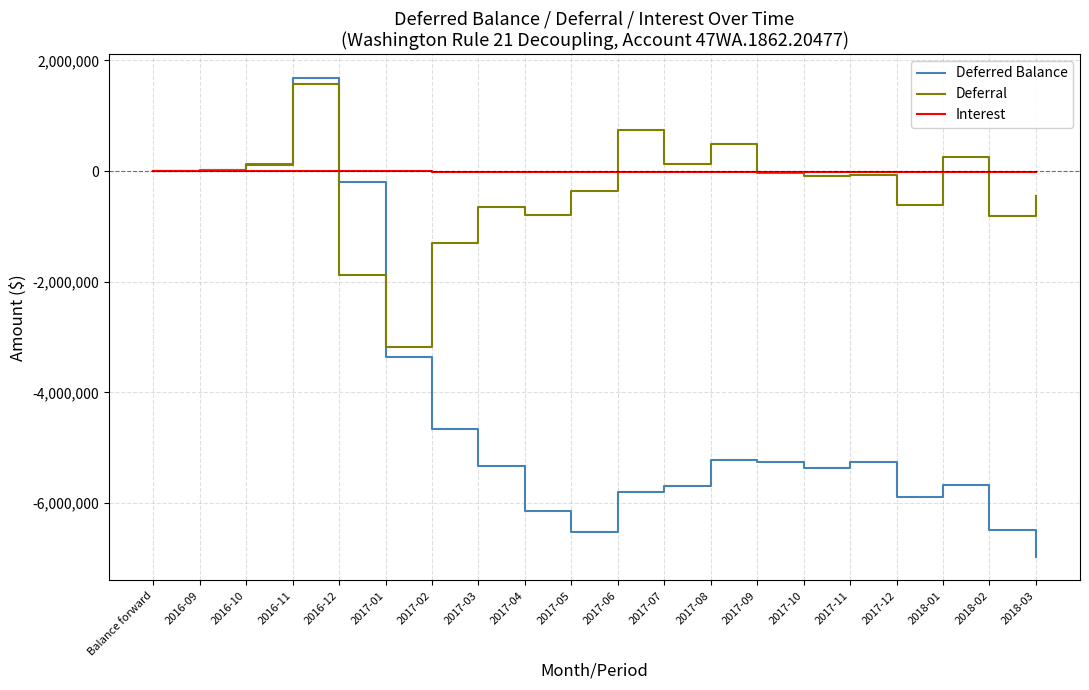

At which label does Deferral reach its minimum?

2017-01